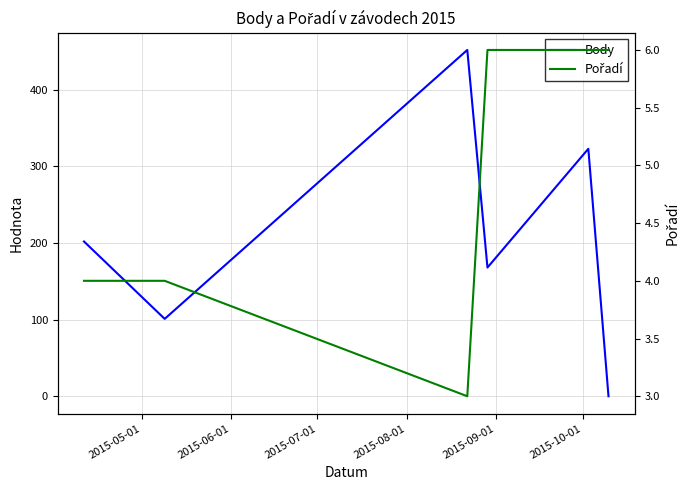

True or false: Pořadí and Body intersect in this chart.

True